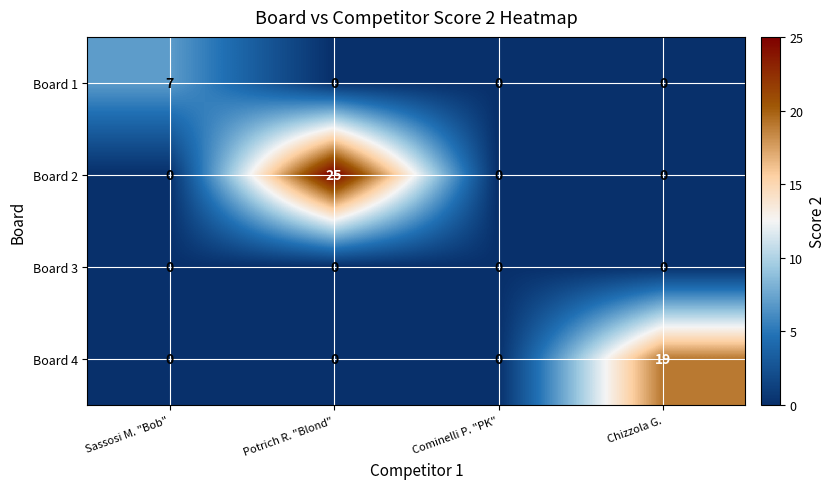

How many categories are shown in the chart?

4